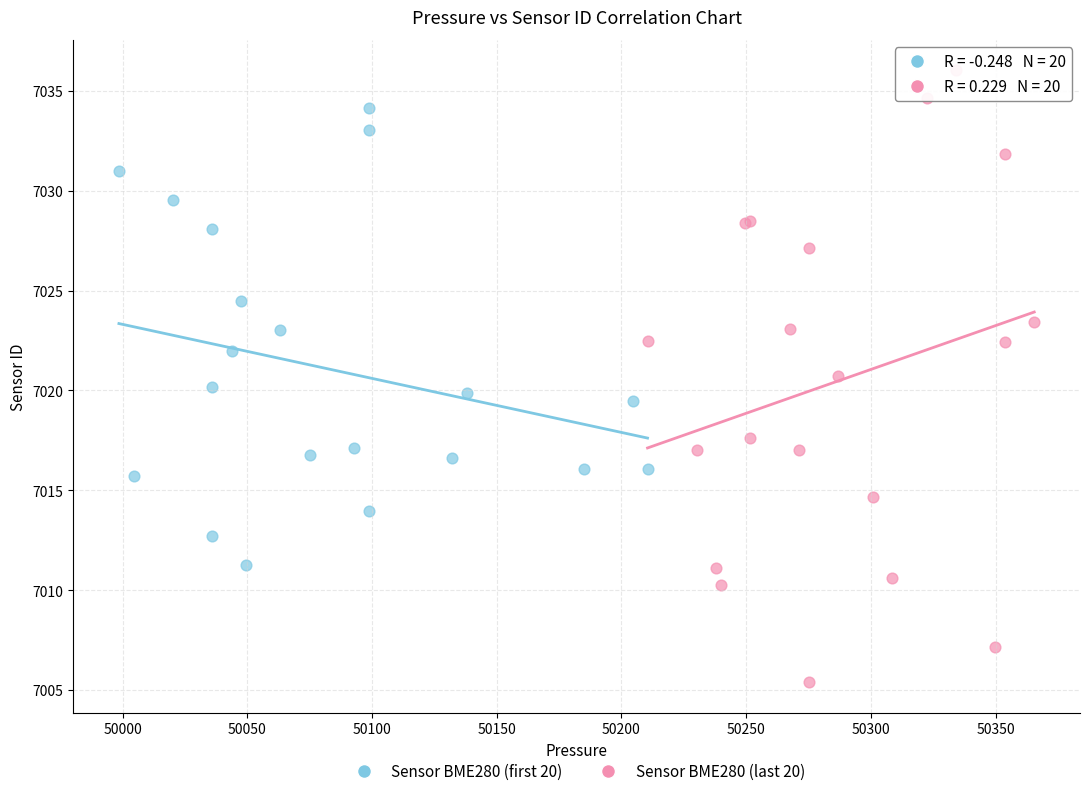

Which series contains the lowest Y value?

Sensor BME280 (last 20)